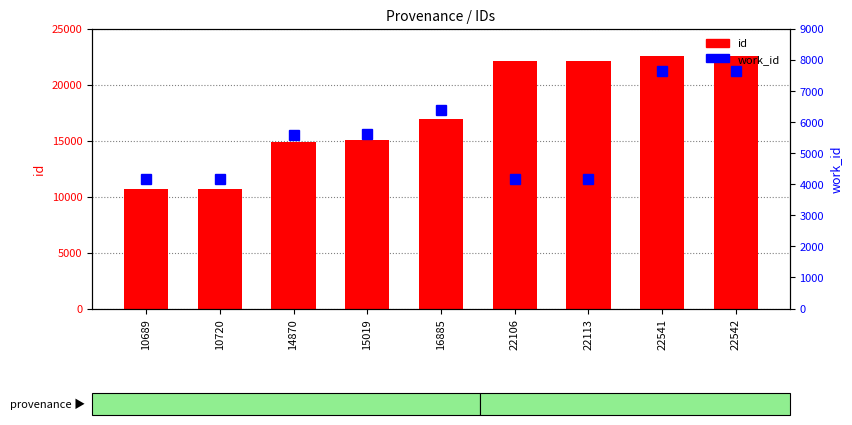

What is the sum of all work_id values?

49501